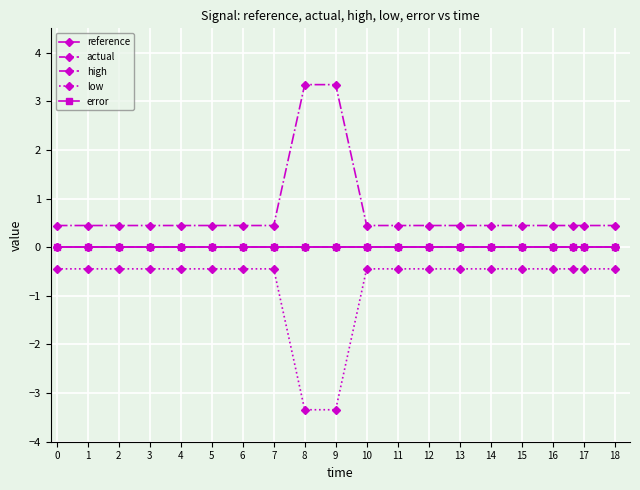

Is this an area chart (filled region under the line)?

No